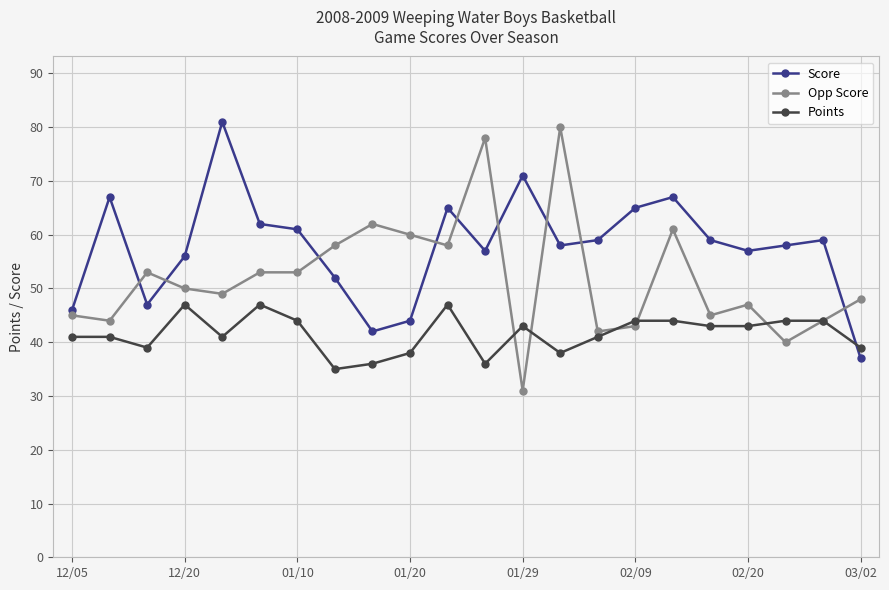

What is the value of the Opp Score point at the 21st from the left?

44